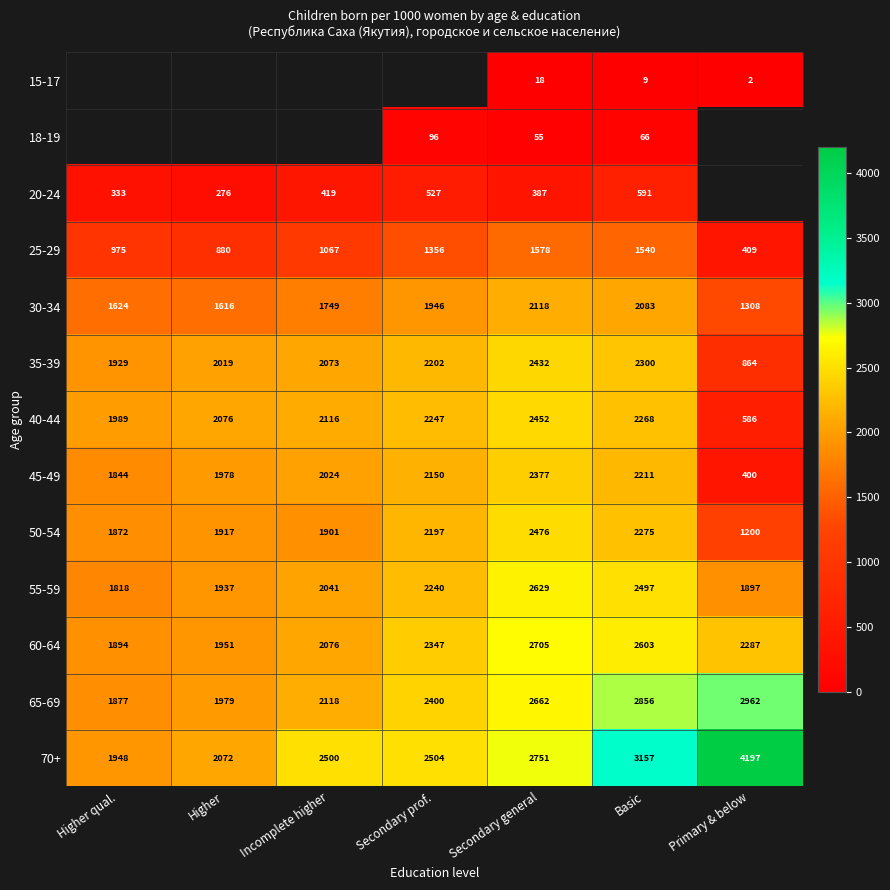

What is the greatest value displayed?

4197.0